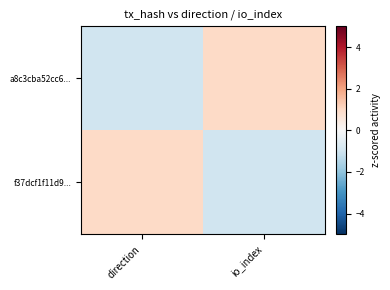

At which category is the sum across all series the highest?

direction